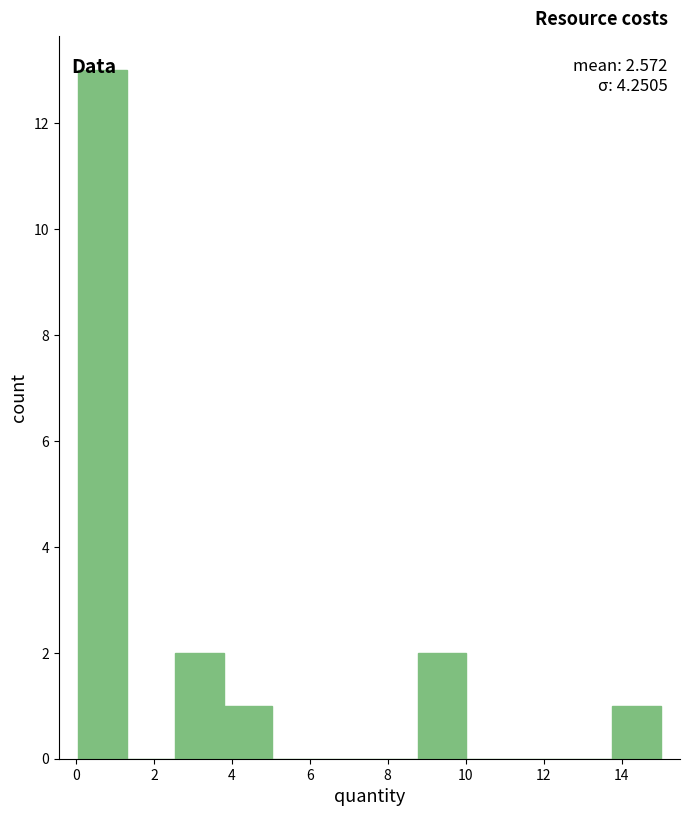

Which range on the x-axis has the tallest bar?

0.0 to 1.4